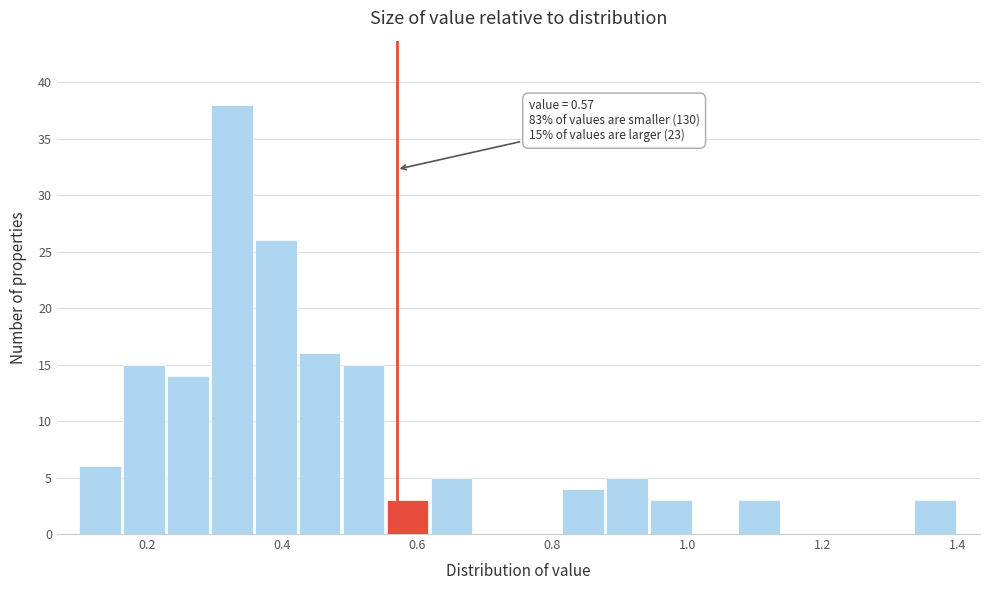

Read against the x-axis, roughly where is the centre of the tallest bar?

0.32